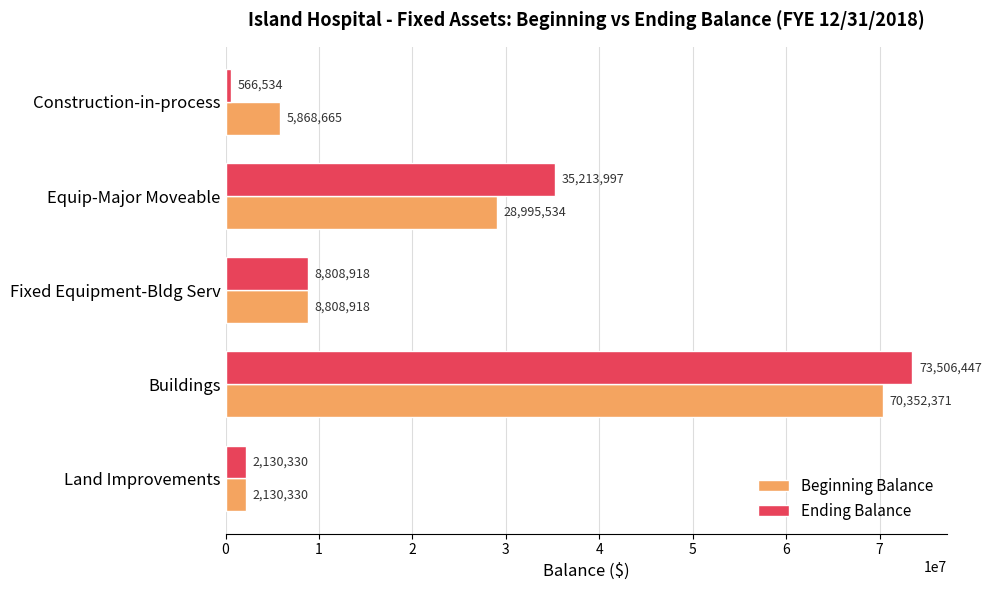

At how many categories does at least one series exceed 55524857?

1